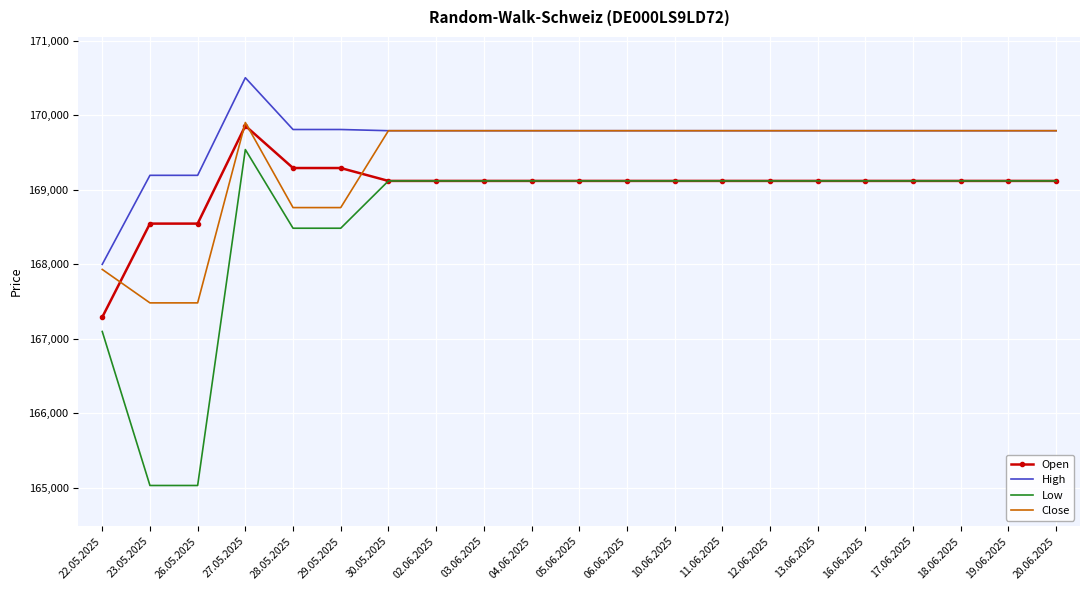

What position from the right is 30.05.2025?

15